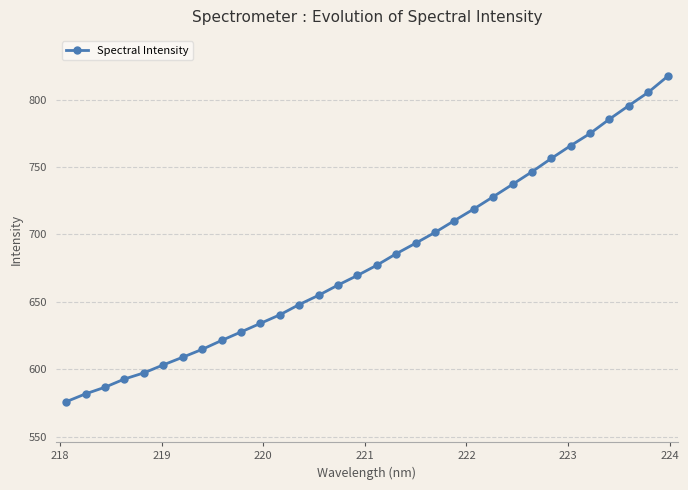

What is the sum of all values?

21820.4